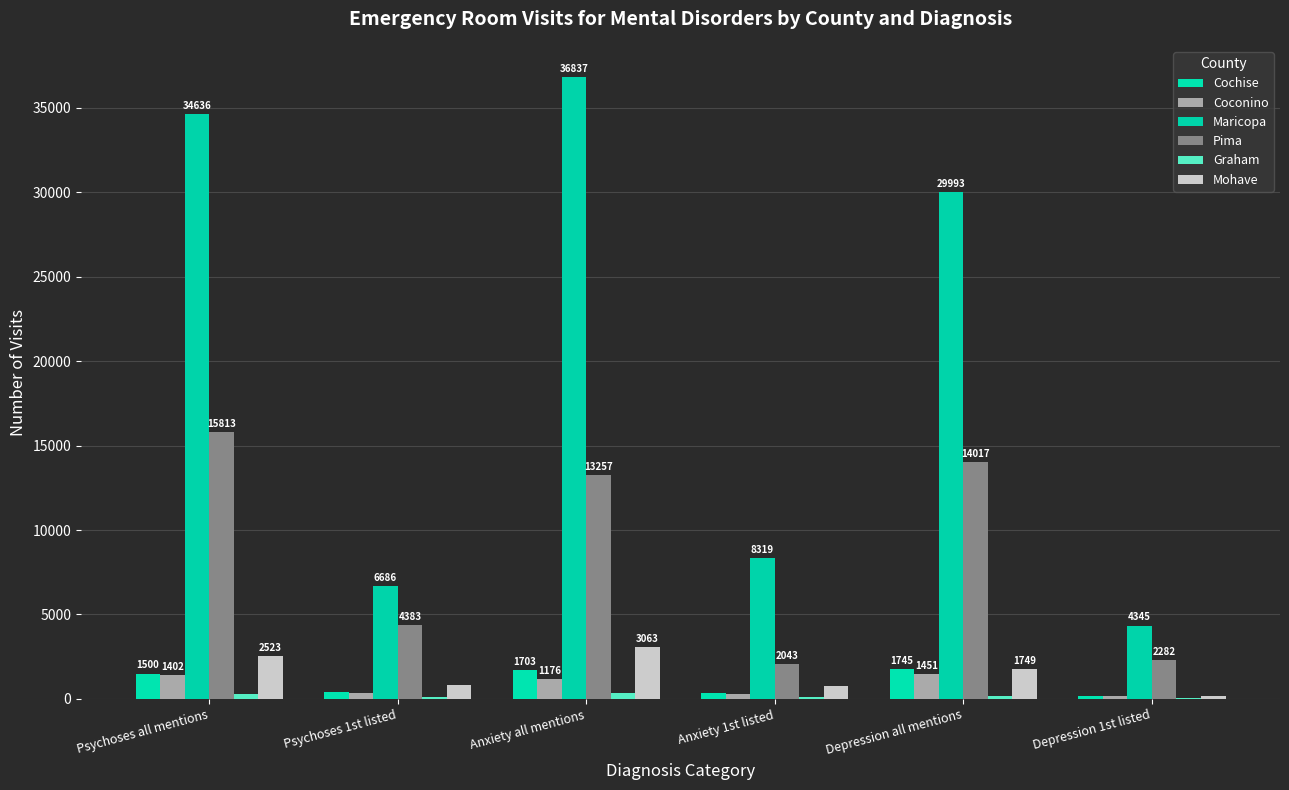

Does the chart contain stacked bars?

No